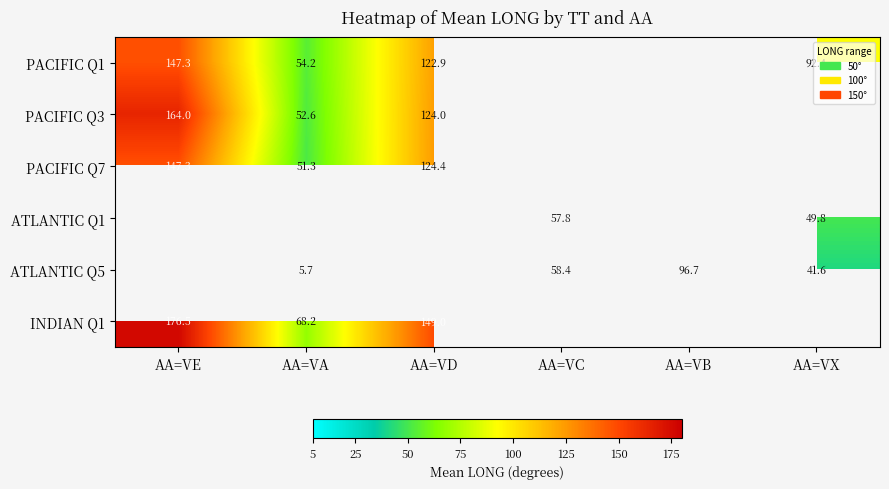

Is it true that ATLANTIC Q1 equals 81.4 at AA=VX?

False